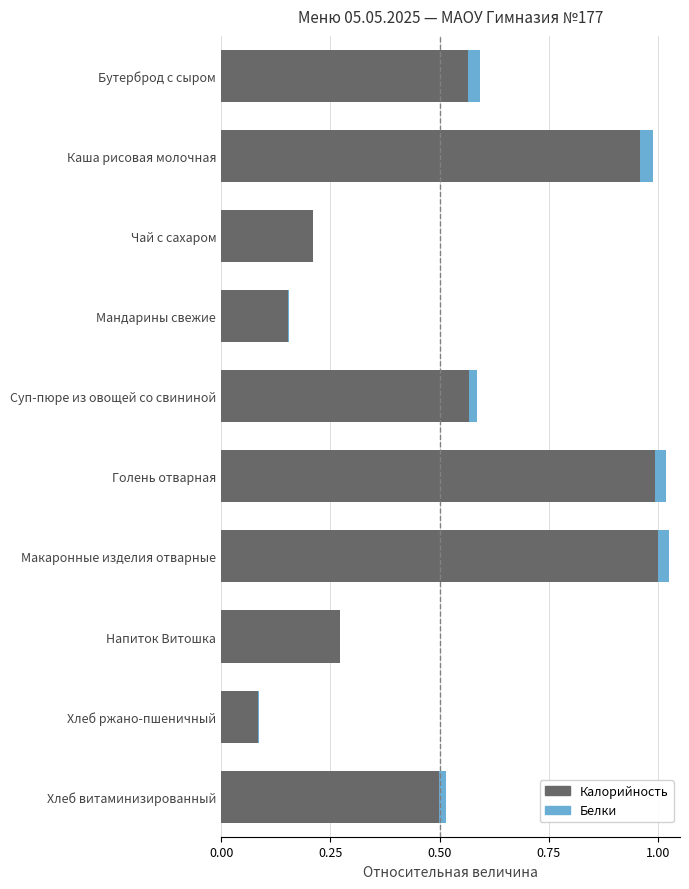

Where is Калорийность nearest to the value 0?

Хлеб ржано-пшеничный